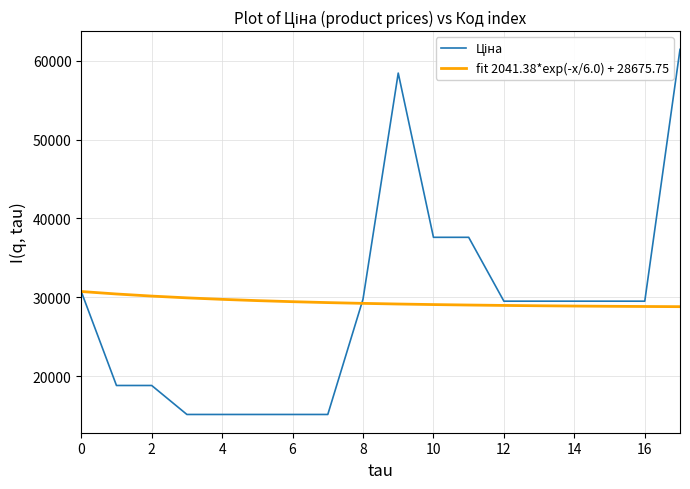

What is the minimum value shown in the chart?

15120.0